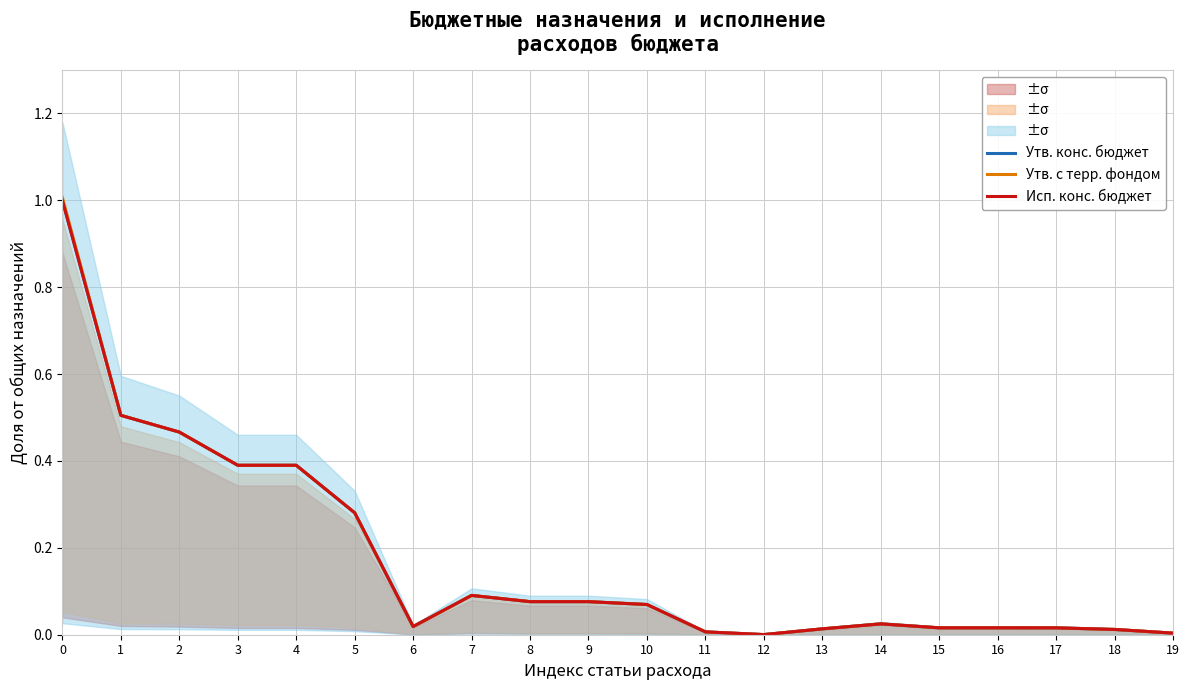

What are all the series names shown in the legend?

Утв. конс. бюджет, Утв. с терр. фондом, Исп. конс. бюджет